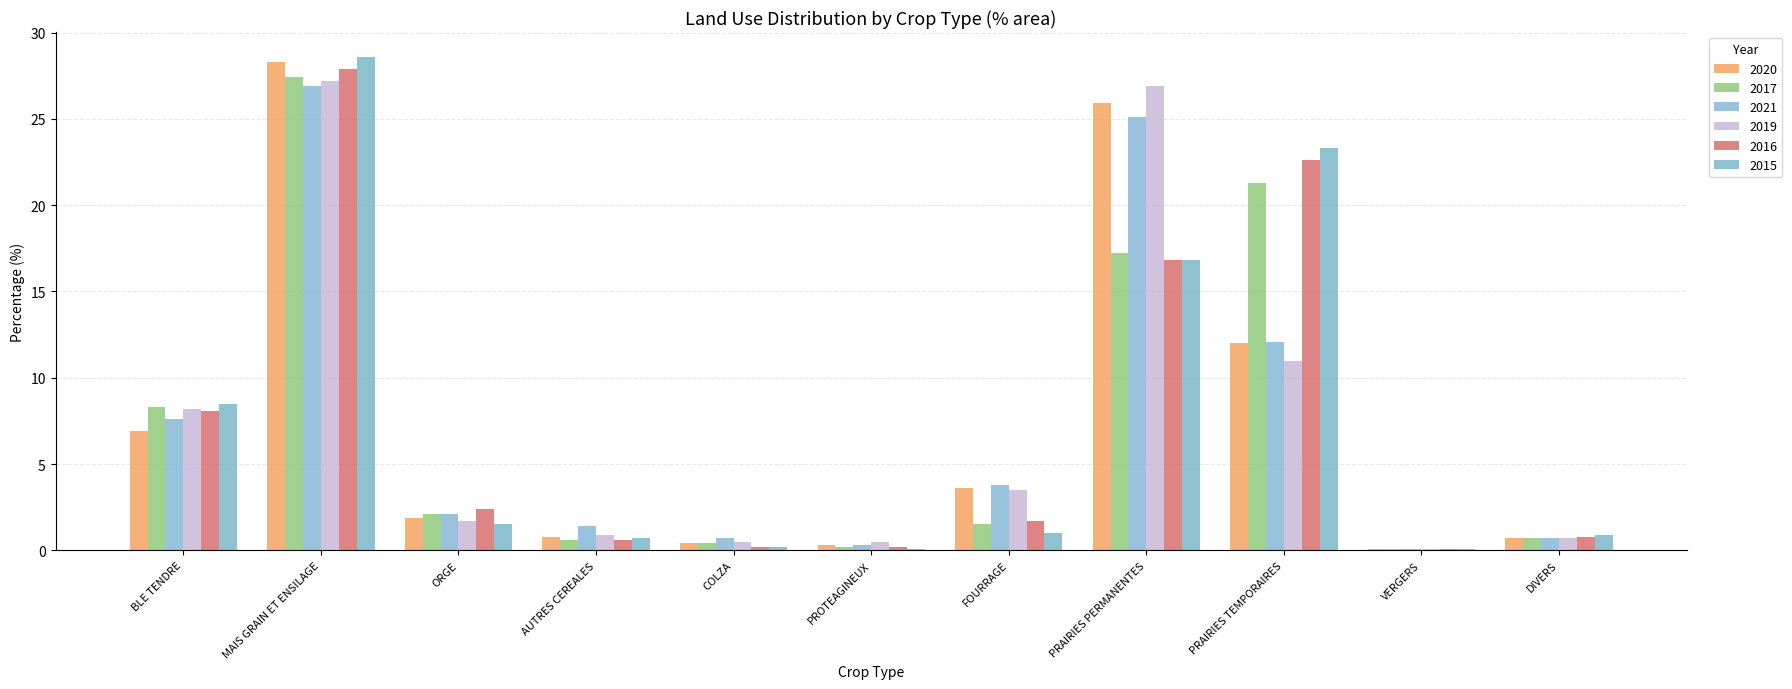

How many bars are there in total?

66